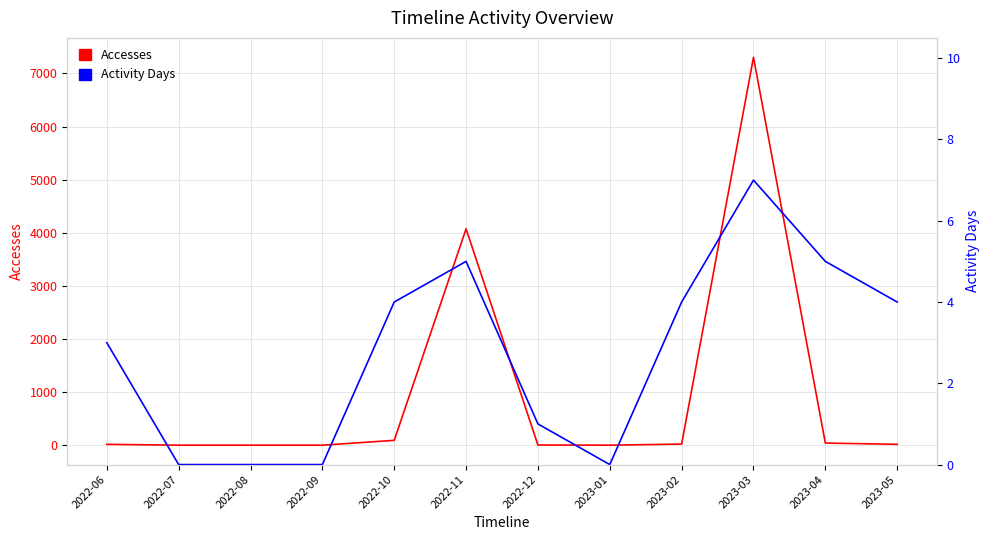

At 2022-07, list the series in order from largest to smallest.

Accesses, Activity Days